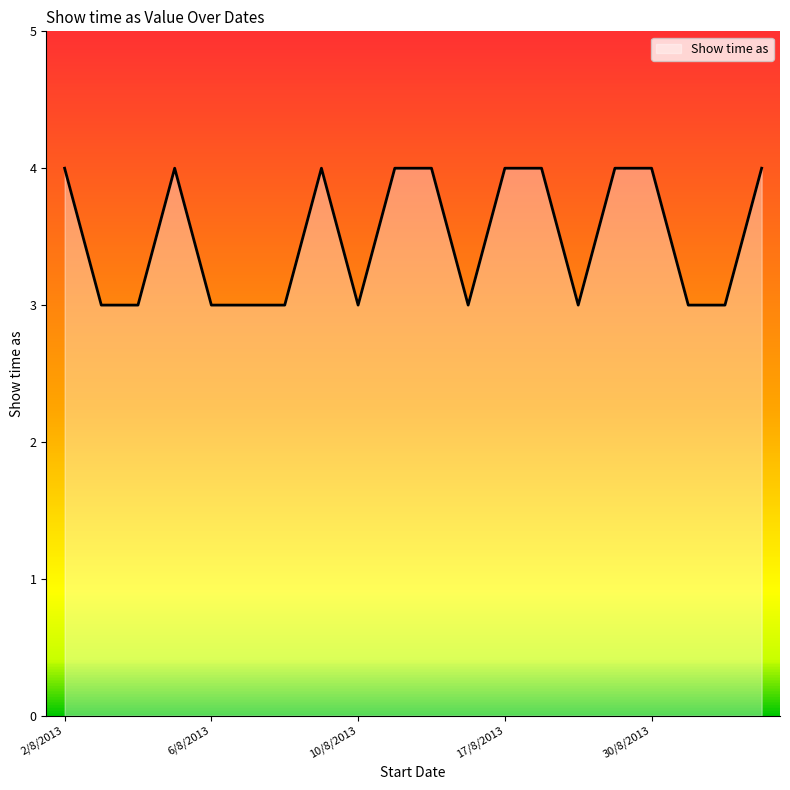

How many lines are shown in the chart?

1